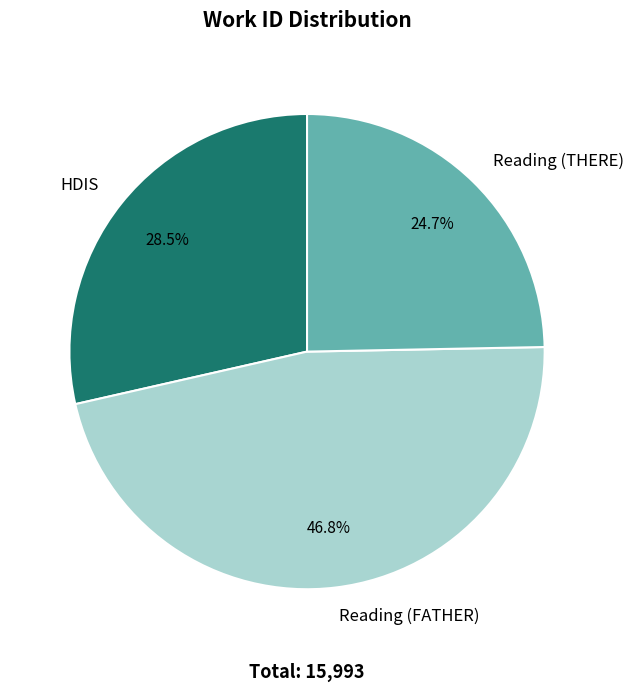

Which slice is the smallest?

Reading (THERE)